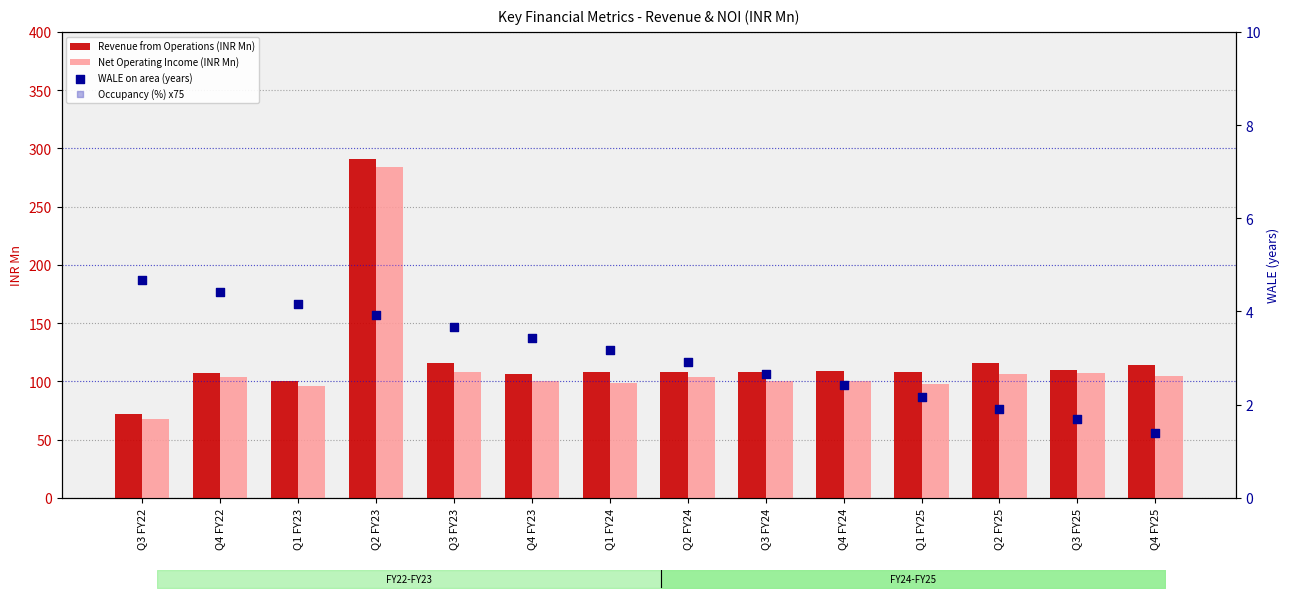

At how many categories does at least one series exceed 130?

1